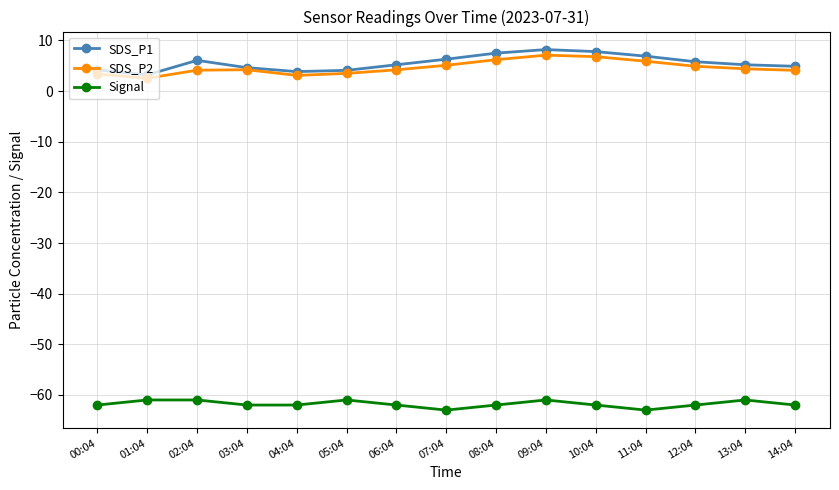

What is the difference between the maximum and minimum values in the Signal series?

2.0